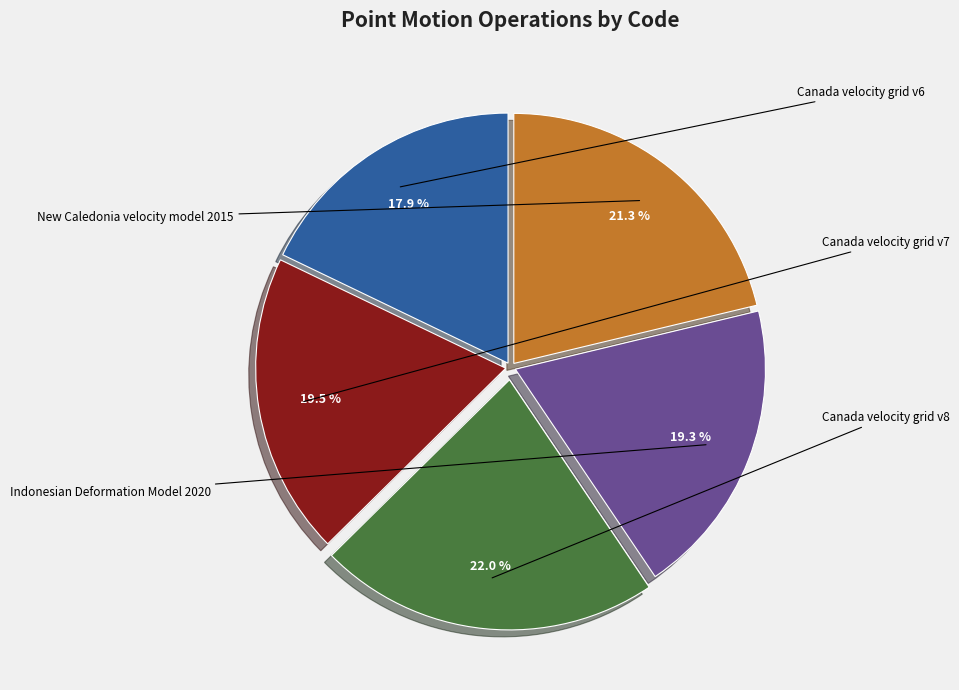

To the nearest percent, what is the average slice percentage?

20%